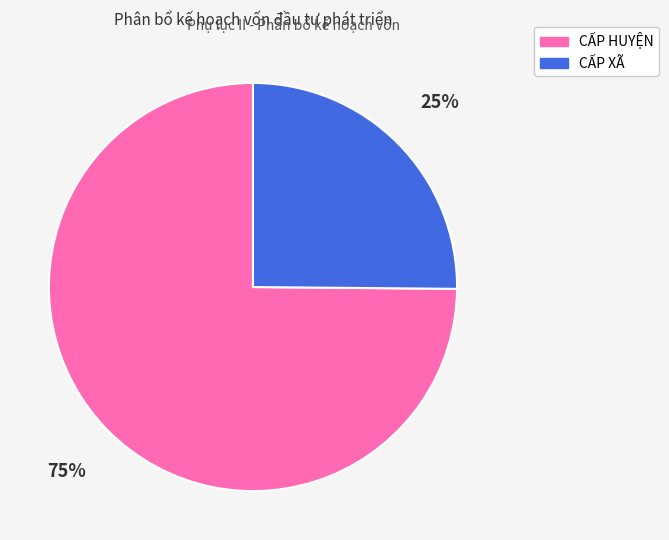

To the nearest percent, what is the combined percentage of CẤP HUYỆN and CẤP XÃ?

100%